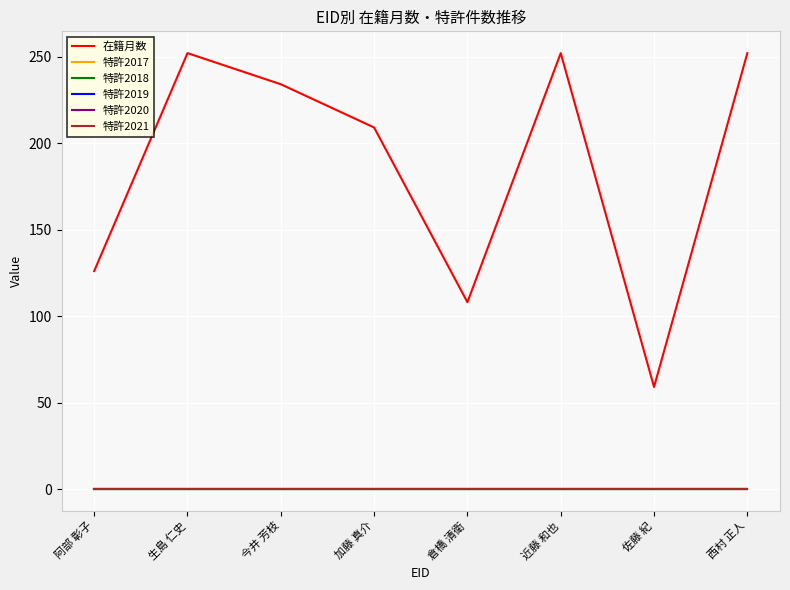

Between 今井 芳枝 and 加藤 真介, which series saw the biggest shift?

在籍月数